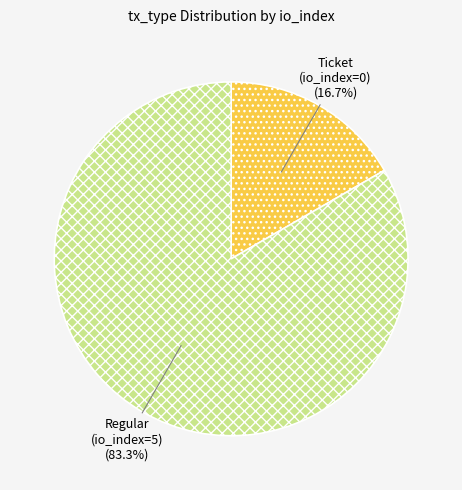

What percentage do Ticket (io_index=0) and Regular (io_index=5) together represent?

100.0%